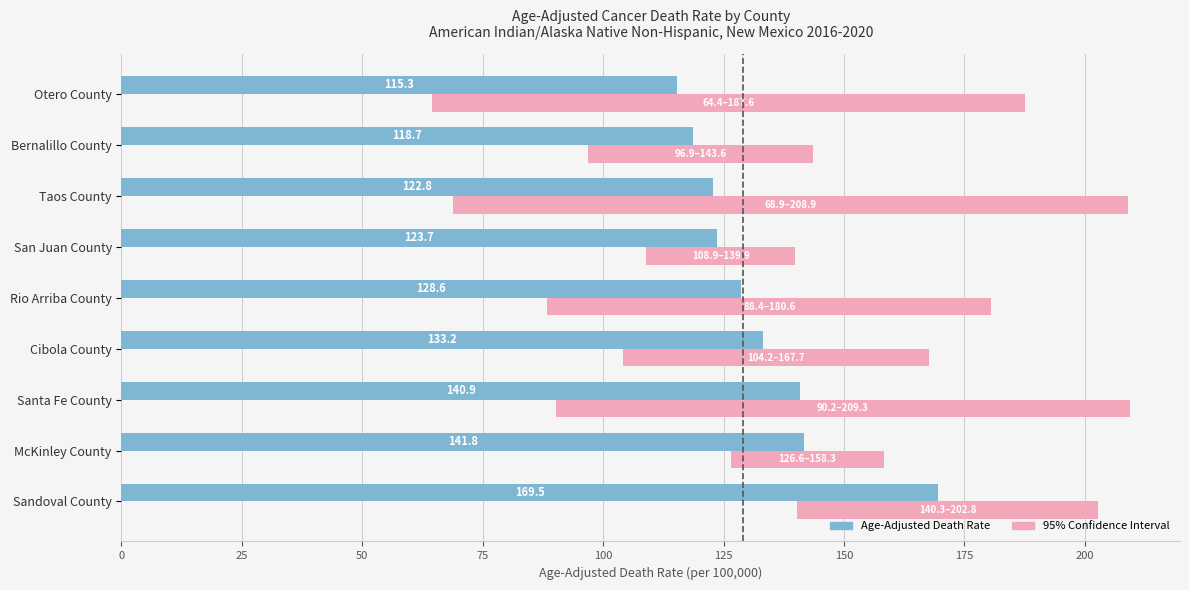

Between Bernalillo County and Sandoval County, which series saw the biggest shift?

Upper CI